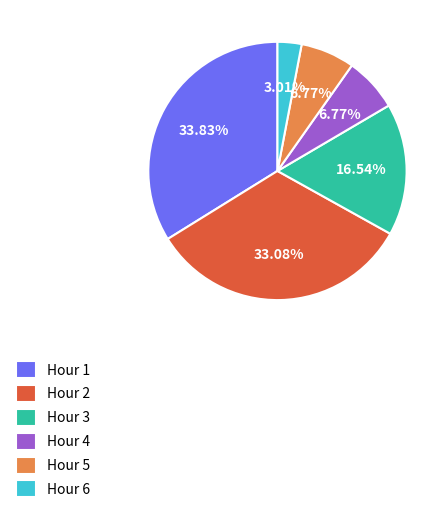

What percentage is the Hour 2 slice, to the nearest percent?

33%